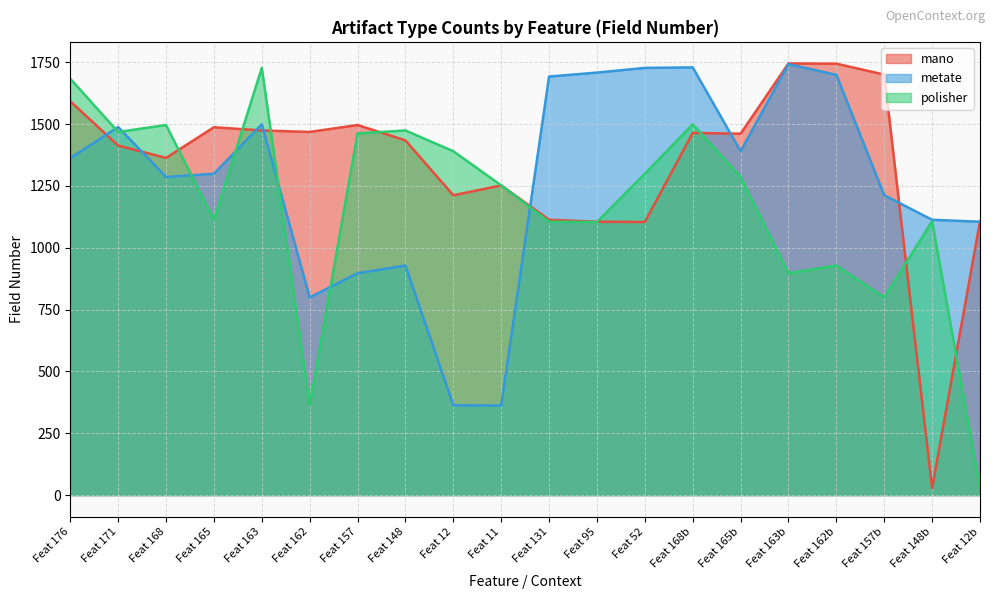

What is the spread (max minus min) of values at Feat 168?

210